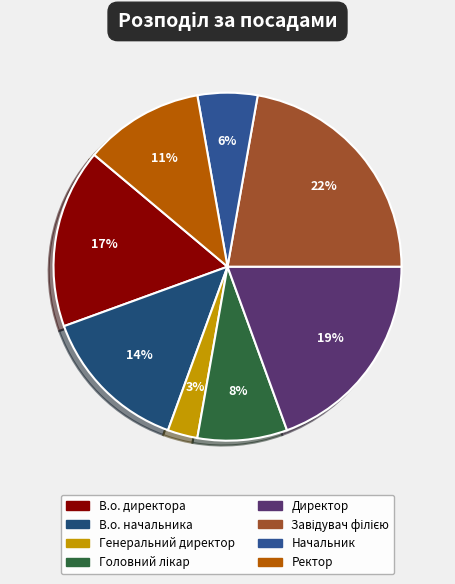

Which slice is the largest?

Завідувач філією